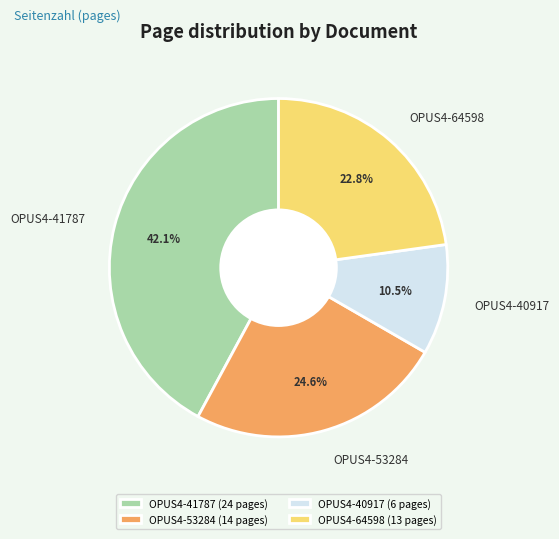

Which has a higher value, OPUS4-53284 or OPUS4-41787?

OPUS4-41787